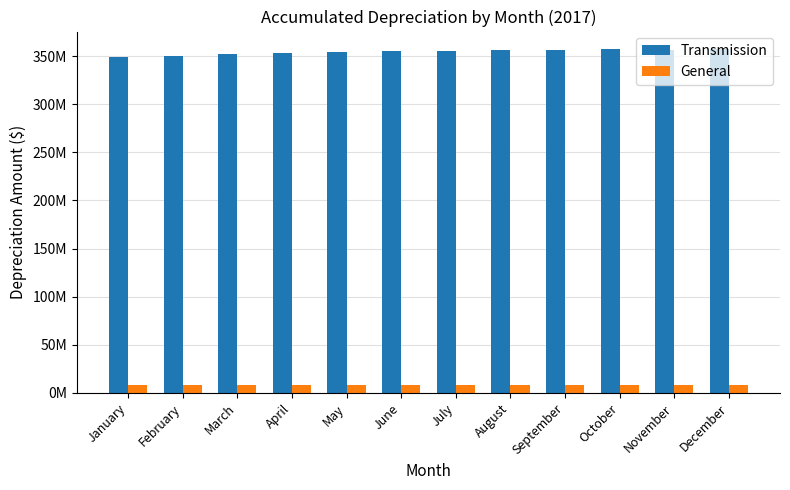

What are all the series names shown in the legend?

Transmission, General